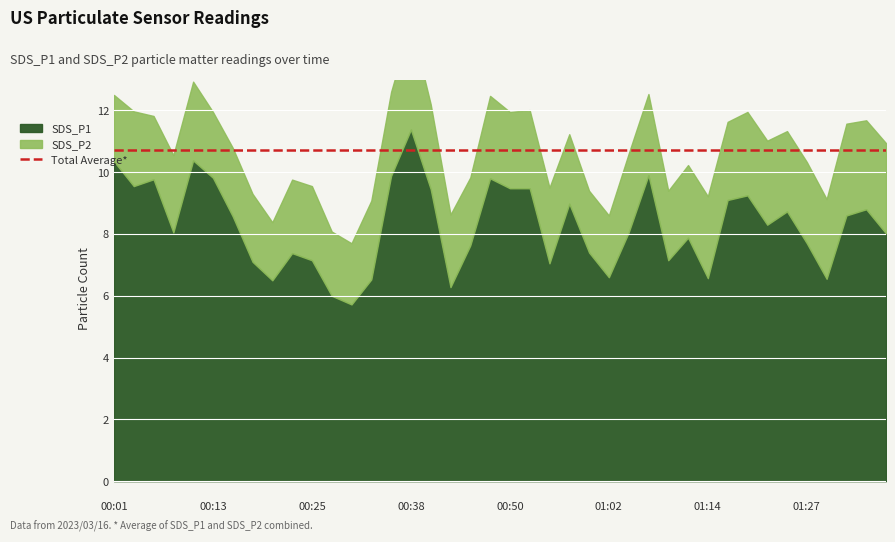

How many values in the SDS_P1 series exceed 8?

23